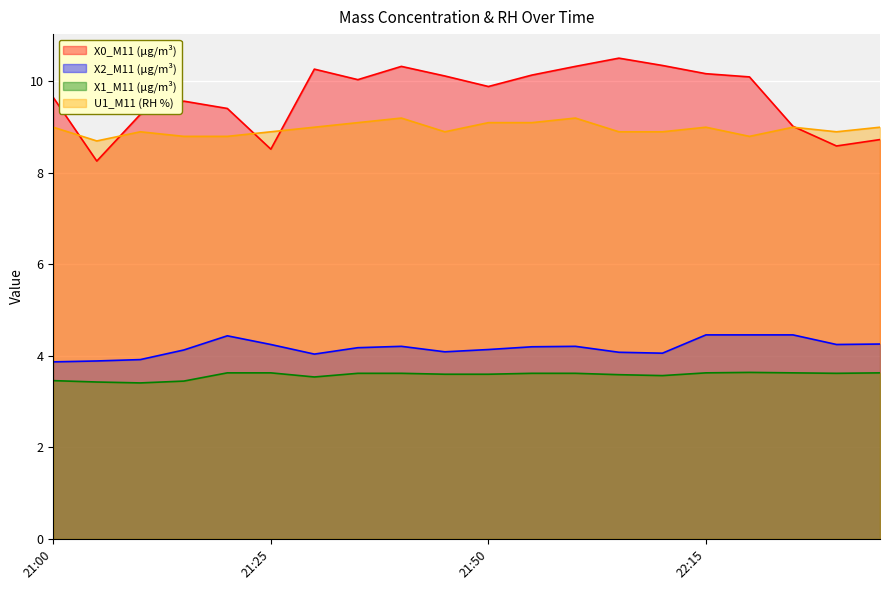

The X2_M11 series shows 7.1 at 21:50. True or false?

False